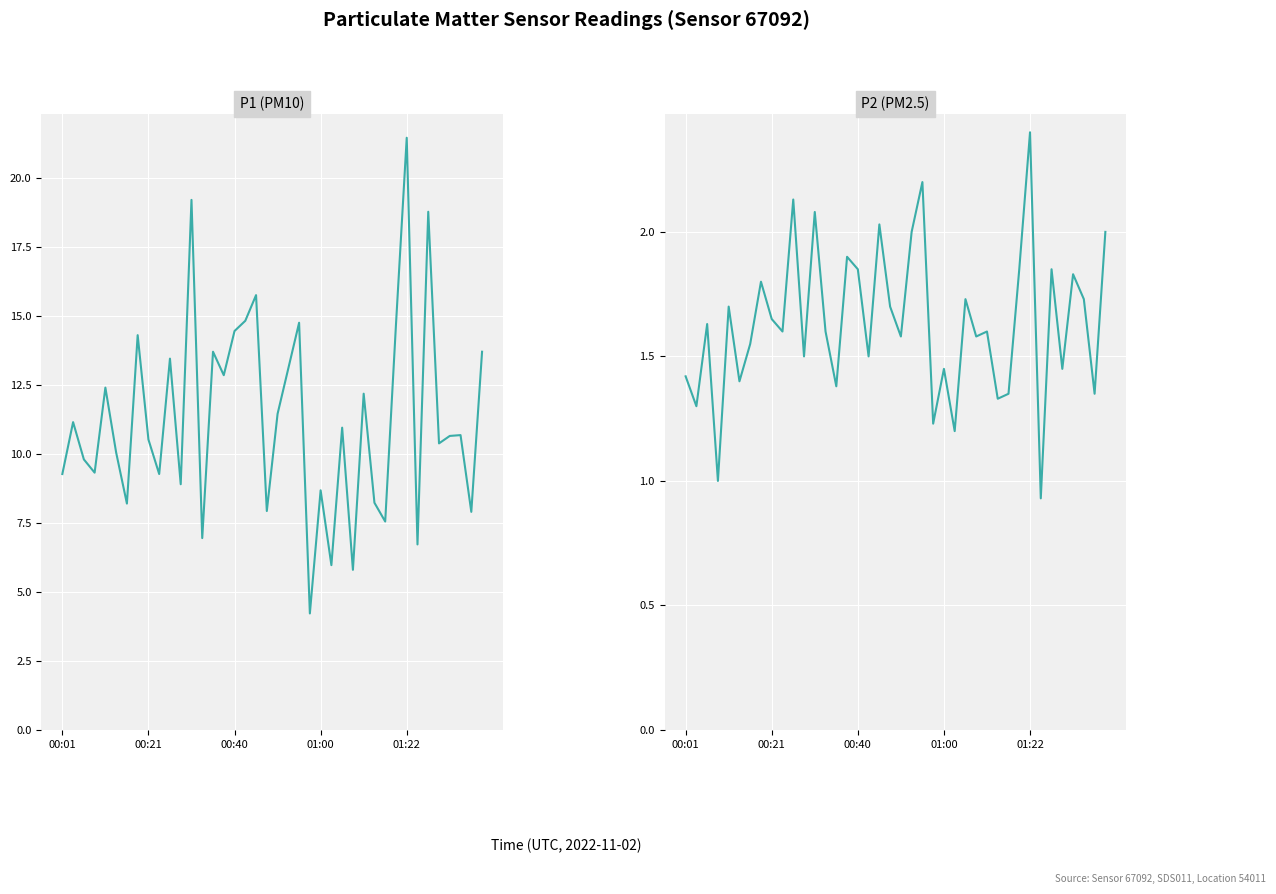

True or false: P1 and P2 intersect in this chart.

False